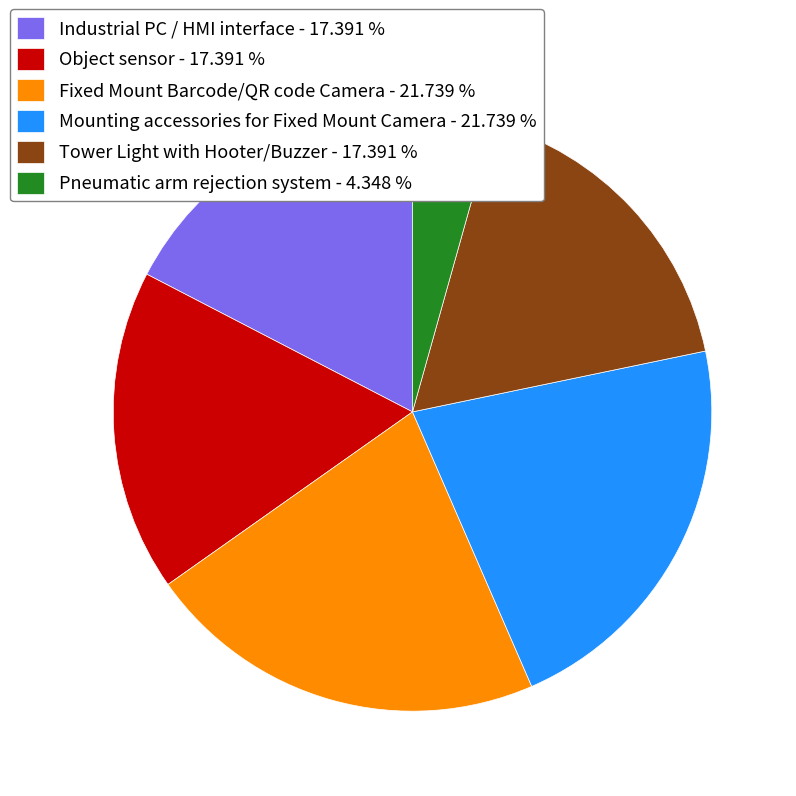

Is the sum of Tower Light with Hooter/Buzzer - 17.391 % and Industrial PC / HMI interface - 17.391 % greater than half?

No